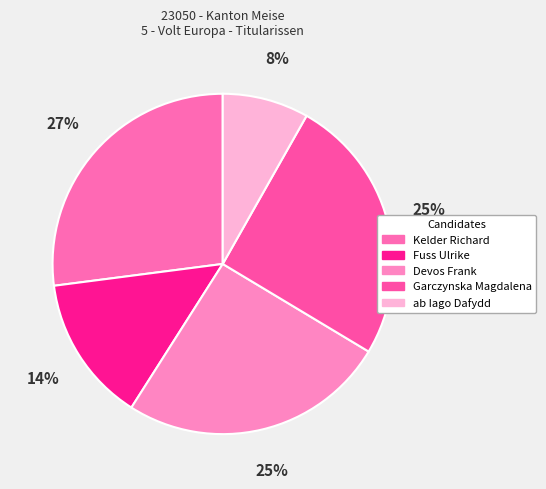

What percentage is the Kelder Richard slice, to the nearest percent?

27%